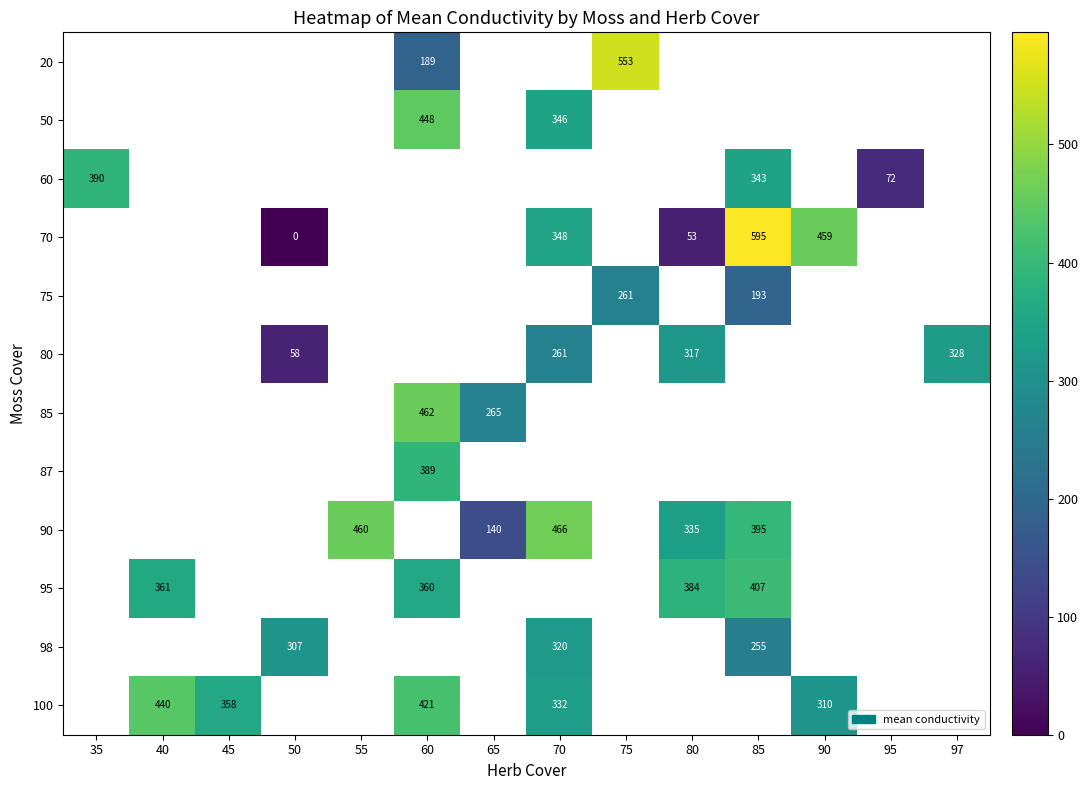

True or false: 50 has a value of 736 at 60.

False